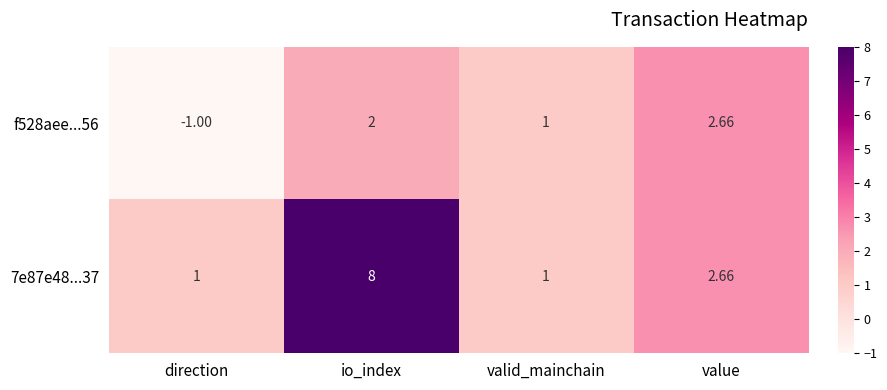

Rank the series by their average value, from lowest to highest.

f528aee...56, 7e87e48...37